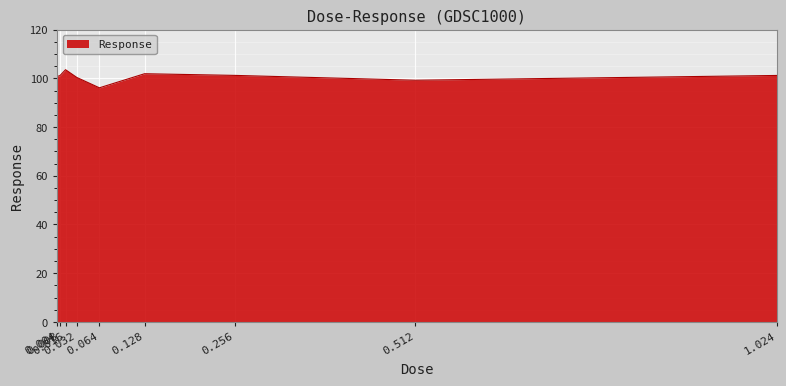

Does the chart have visible grid lines?

Yes